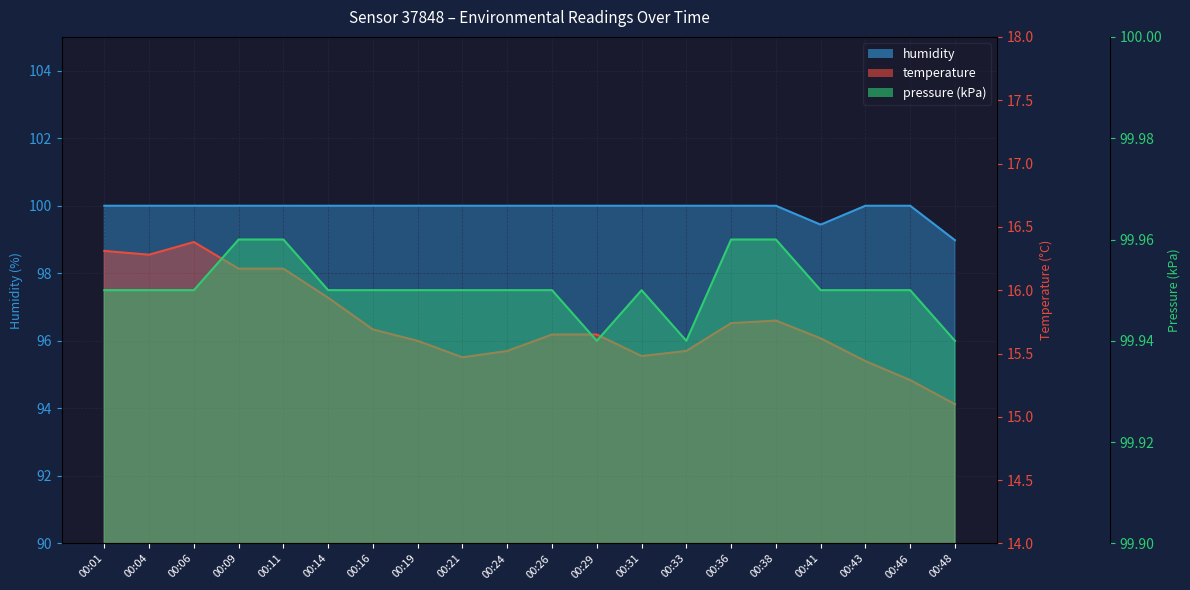

True or false: pressure_kpa has more than 1 interior local peaks.

False